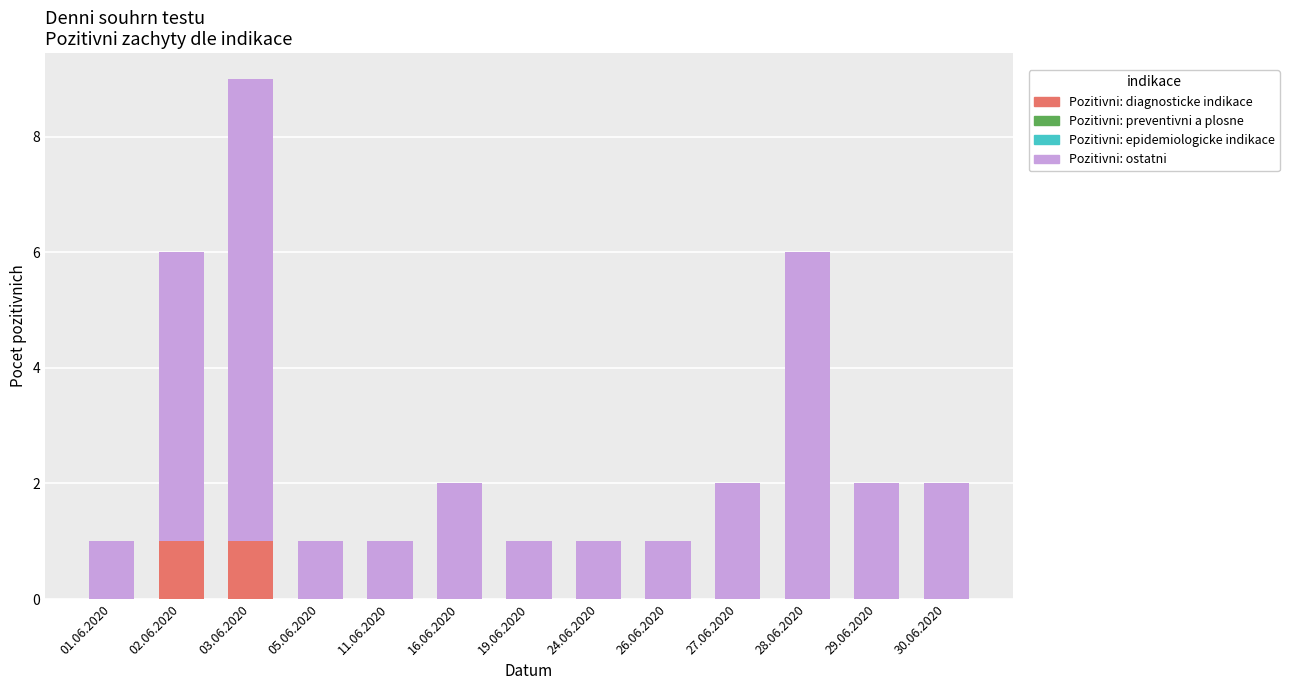

At which category is the sum across all series the highest?

03.06.2020